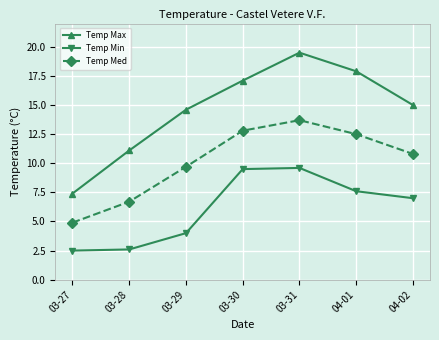

How many data points in Temp Max are less than 15?

3